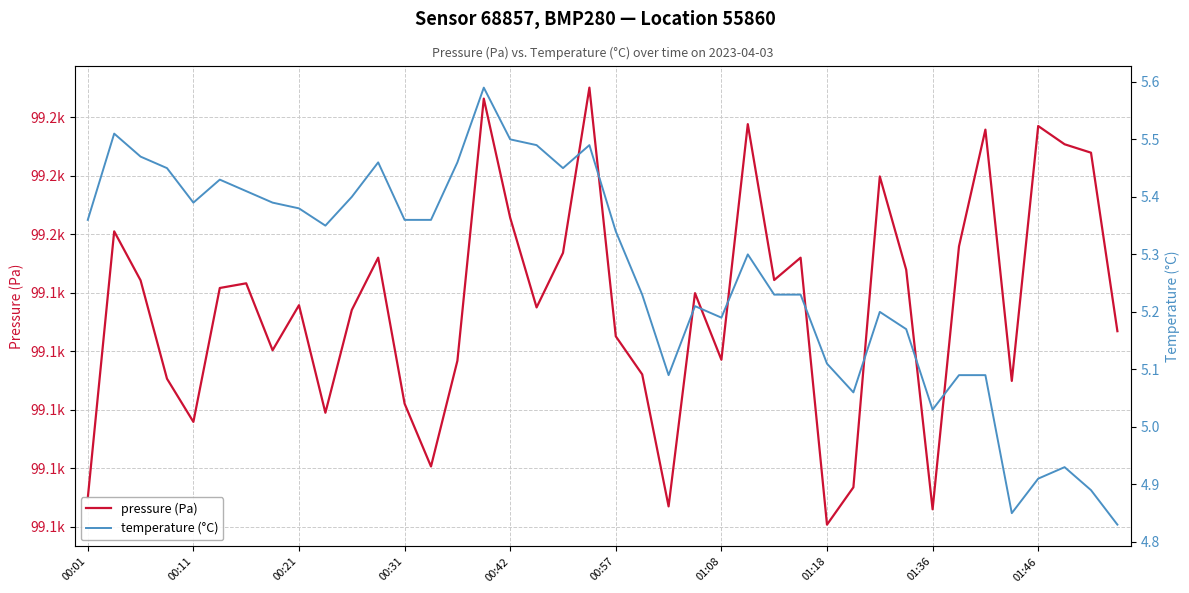

How many categories are shown in the chart?

40